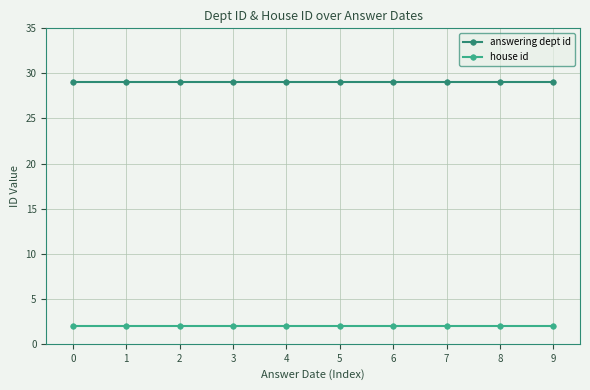

Which series has the largest total across all categories?

answering dept id